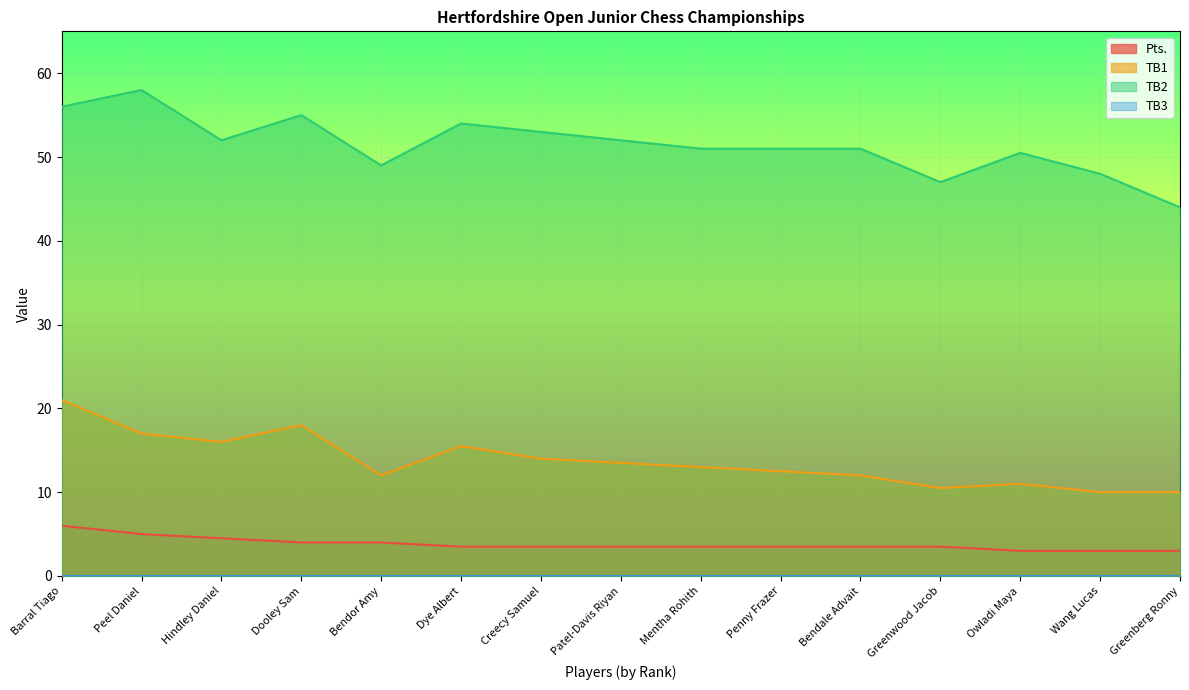

What is the total value across all series at Penny Frazer?

67.0